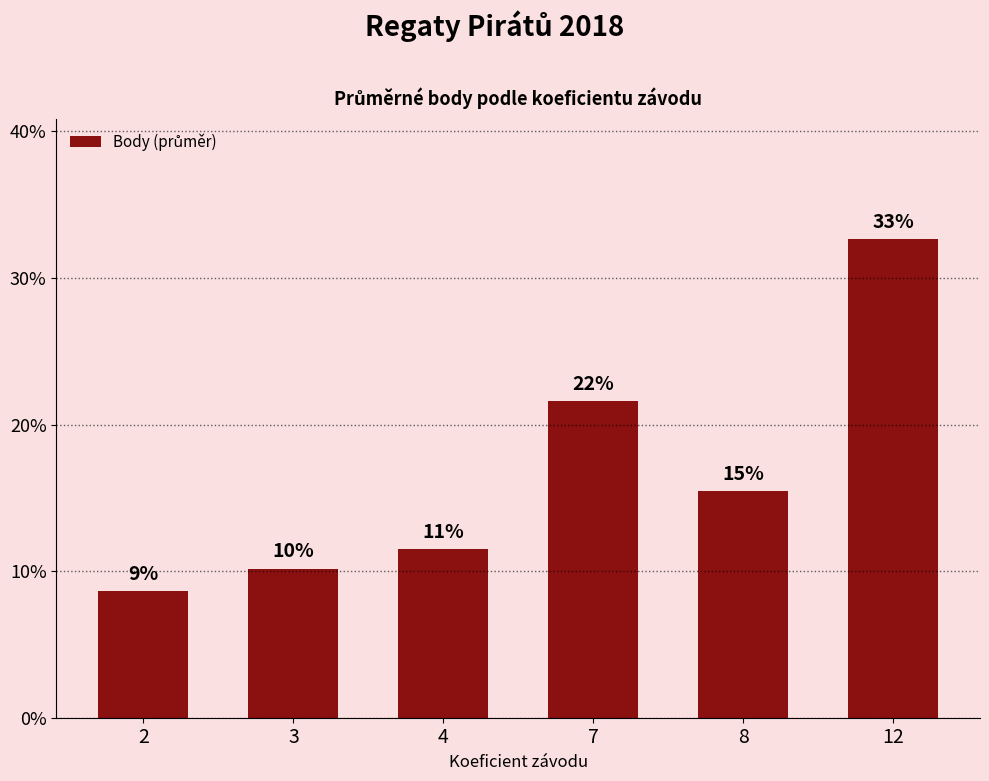

The value at 4 is 0.1. True or false?

True